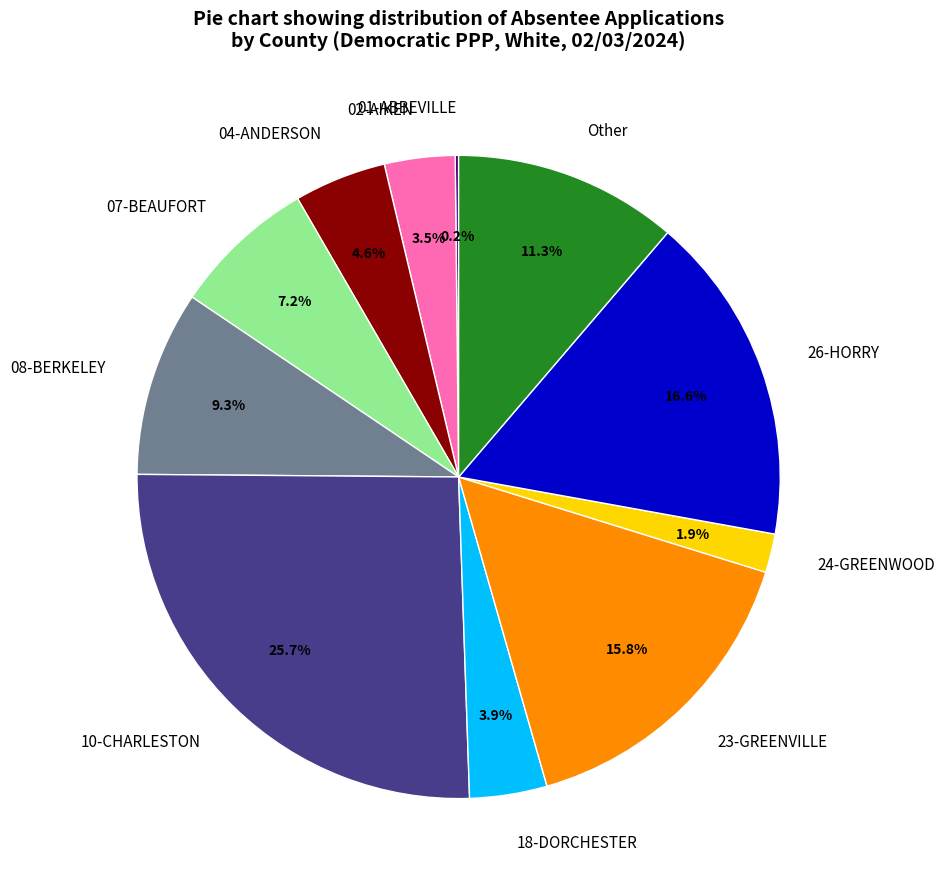

Does 02-AIKEN represent more than half of the total?

No